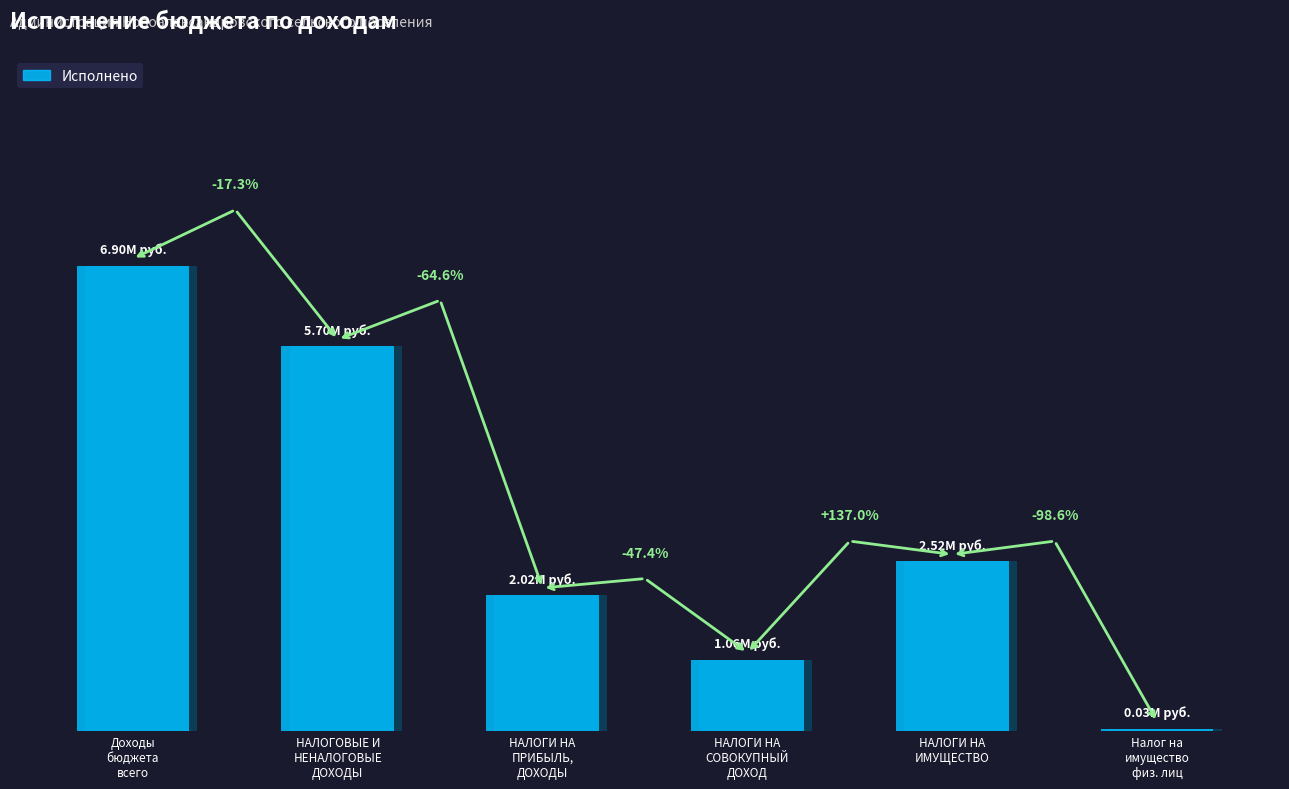

What is the sum of all values?

18238067.0